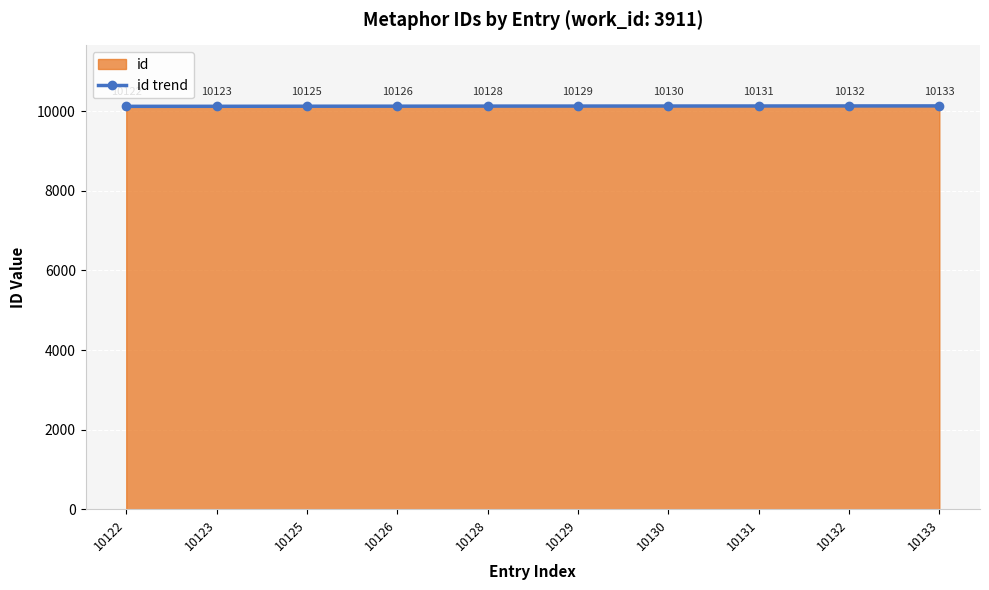

True or false: there are more than 1 points higher than both neighbors.

False